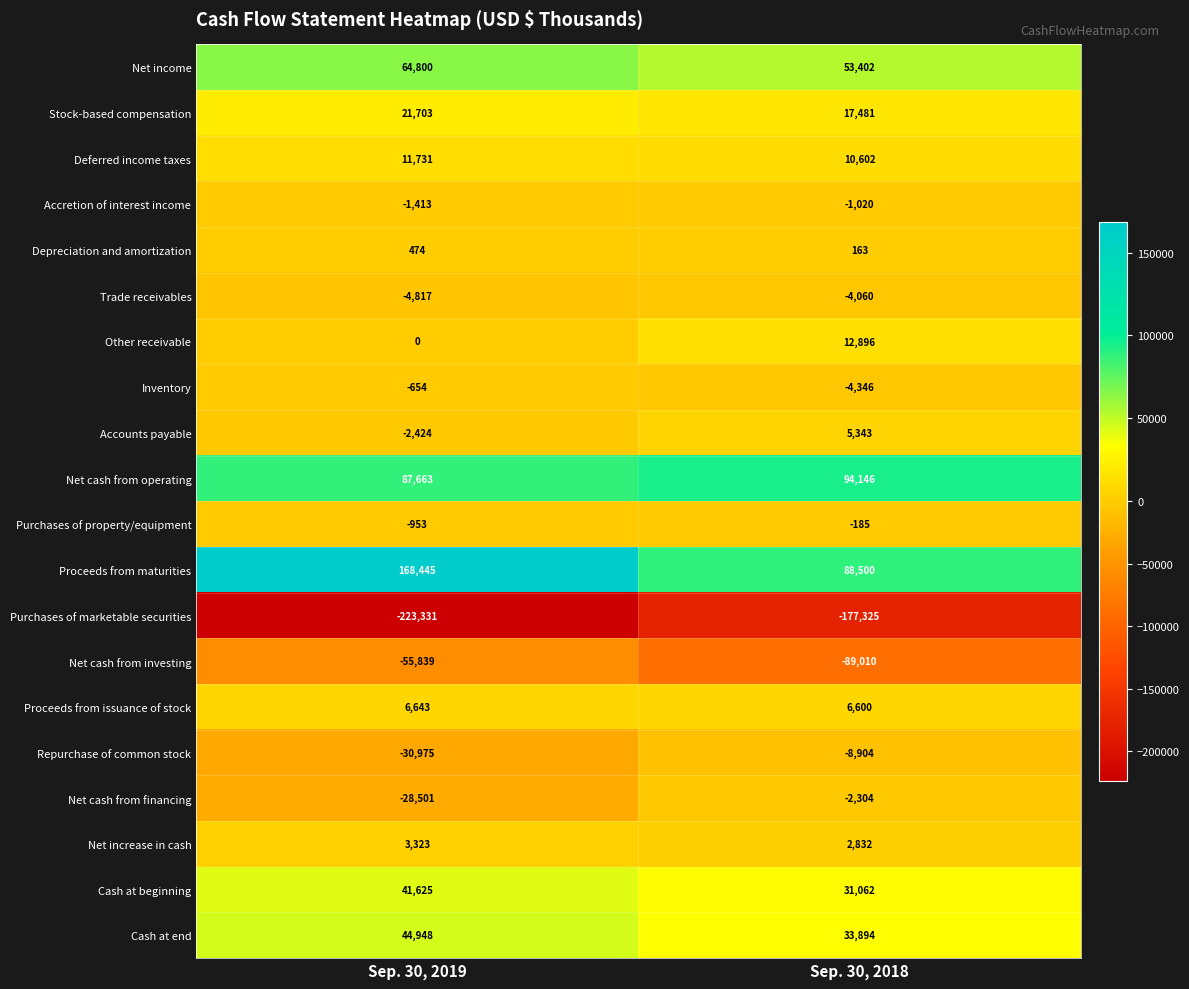

How many data points does each series have?

2